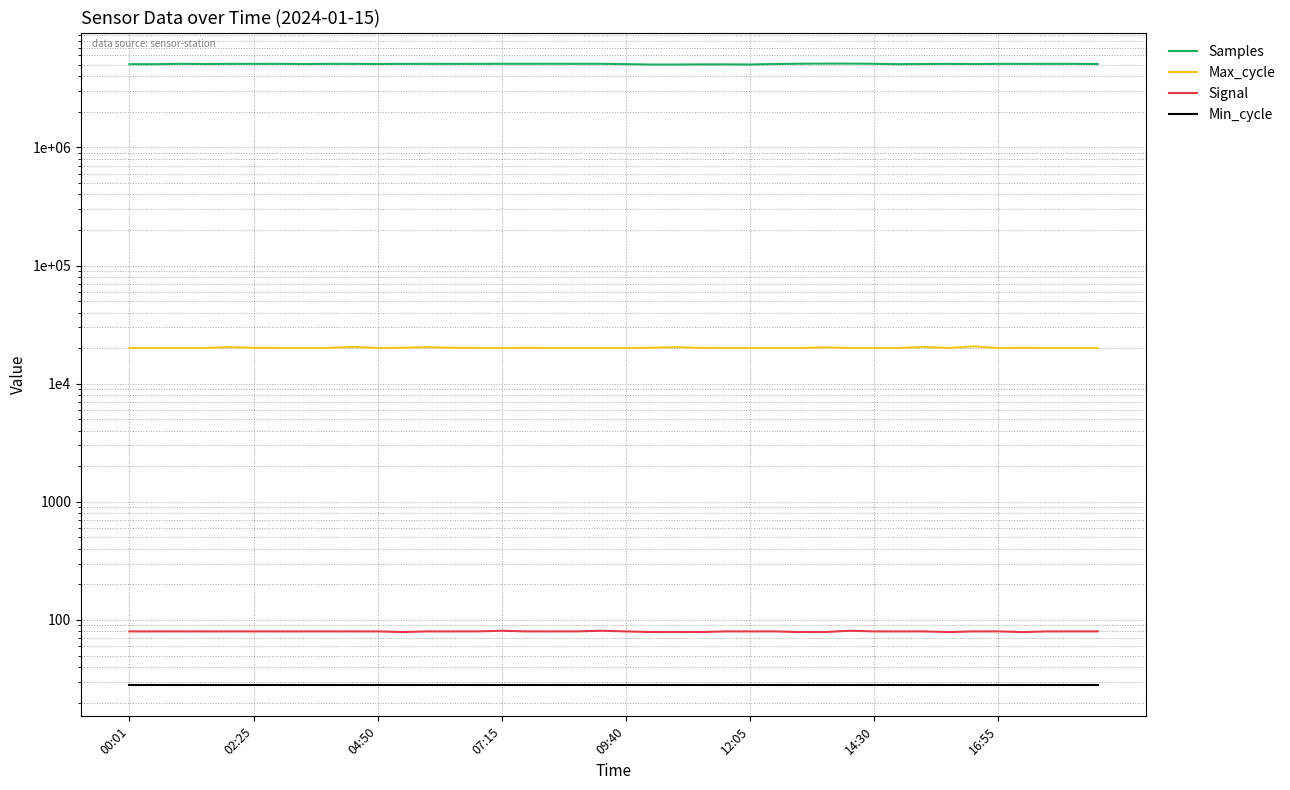

What is the difference between the second highest and minimum values in the Max_cycle series?

452